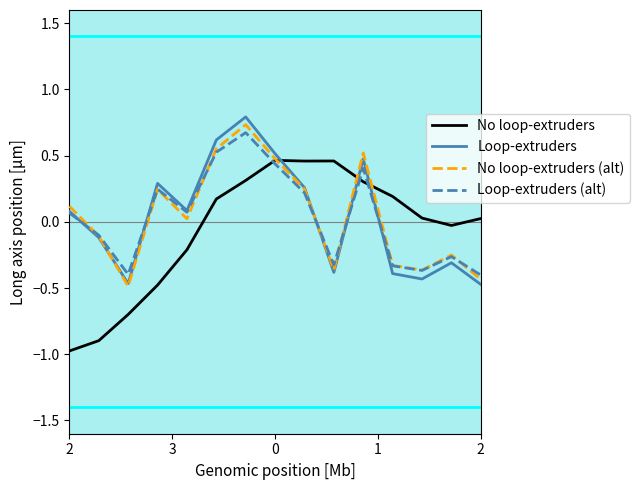

Which series has the largest range (max minus min)?

No loop-extruders